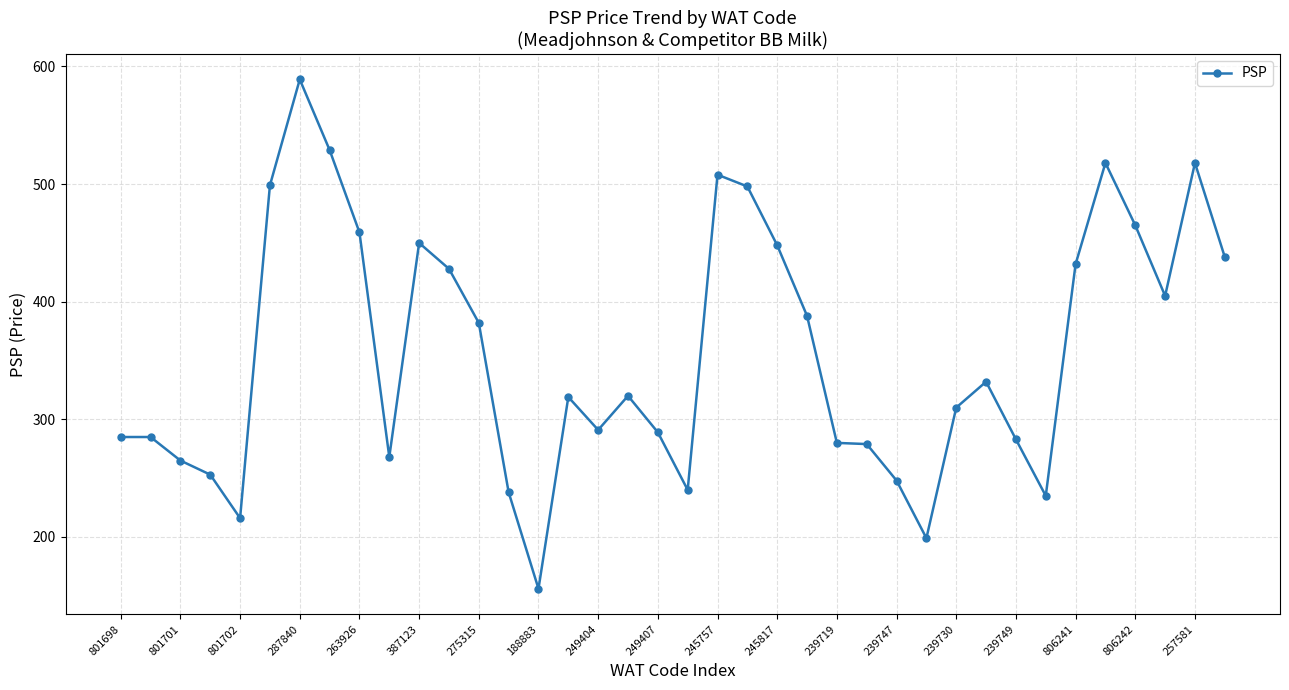

What is the average value?

356